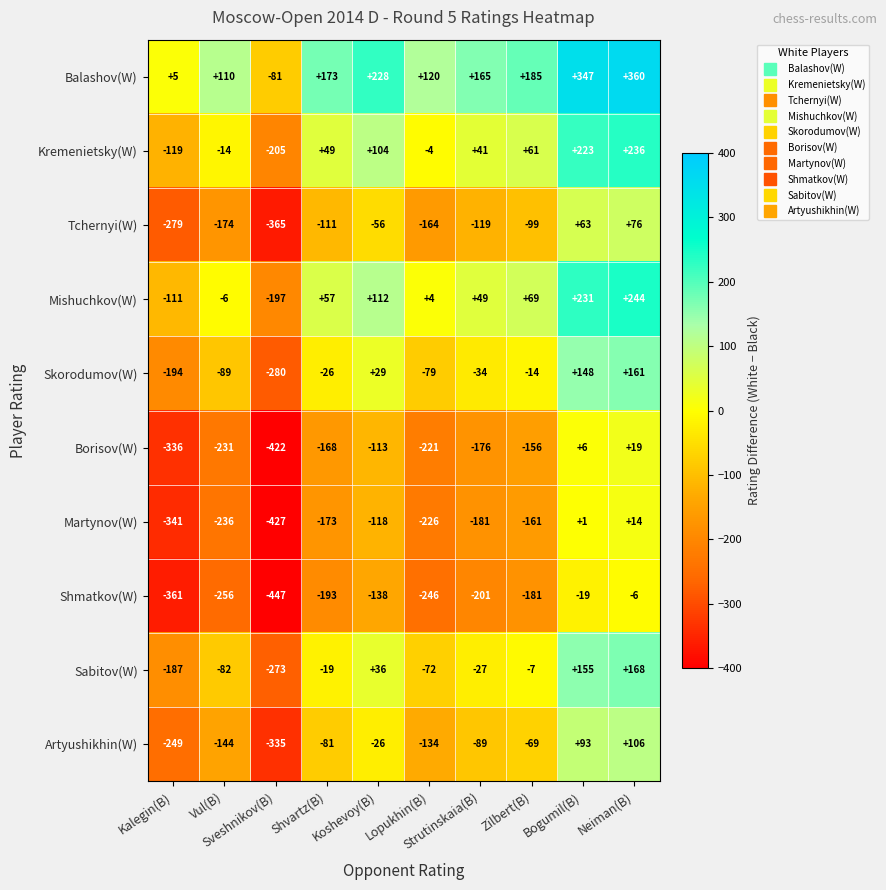

What is the average value of the Tchernyi(W) series?

-123